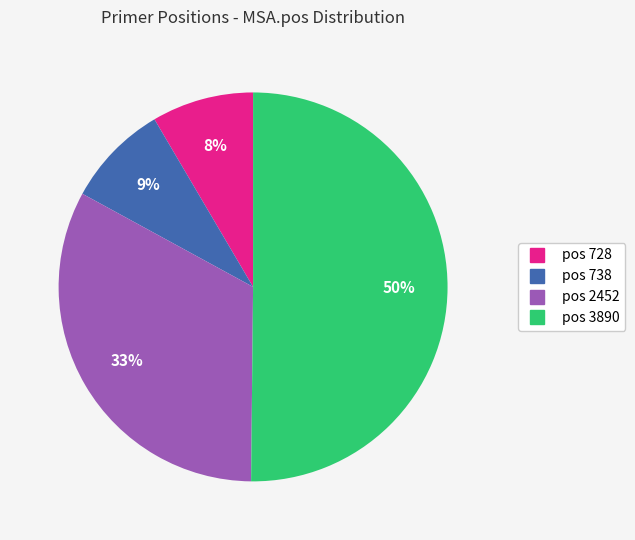

To the nearest percent, what is the difference between the largest and smallest slice percentages?

42%